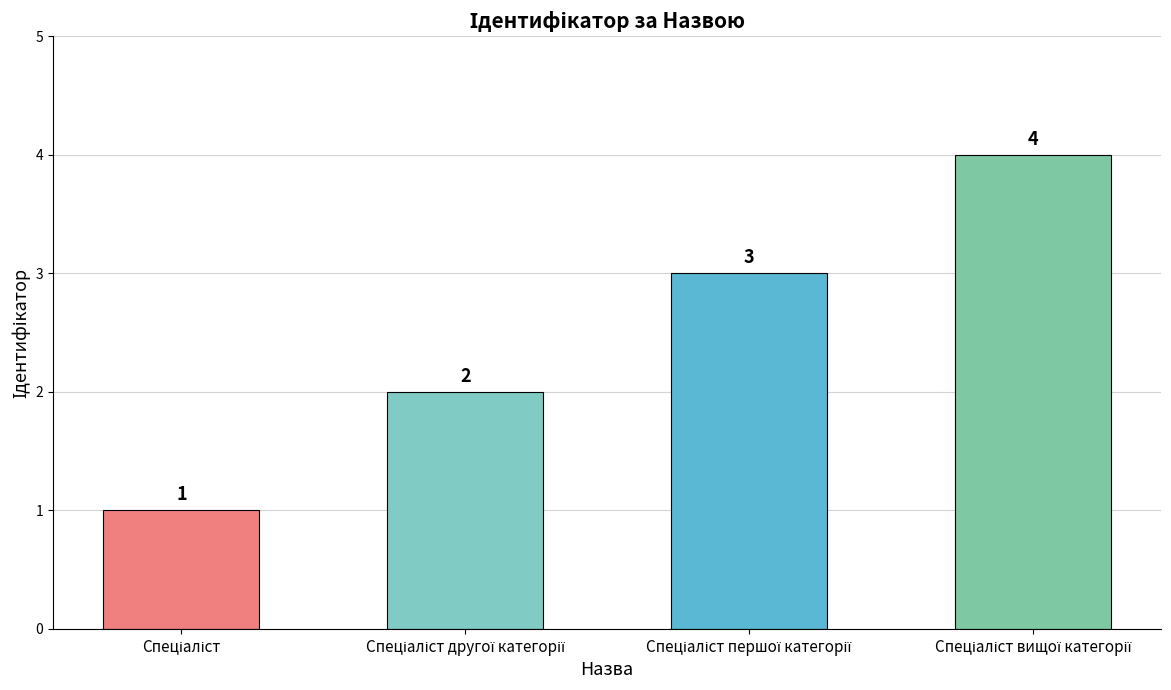

What is the greatest value displayed?

4